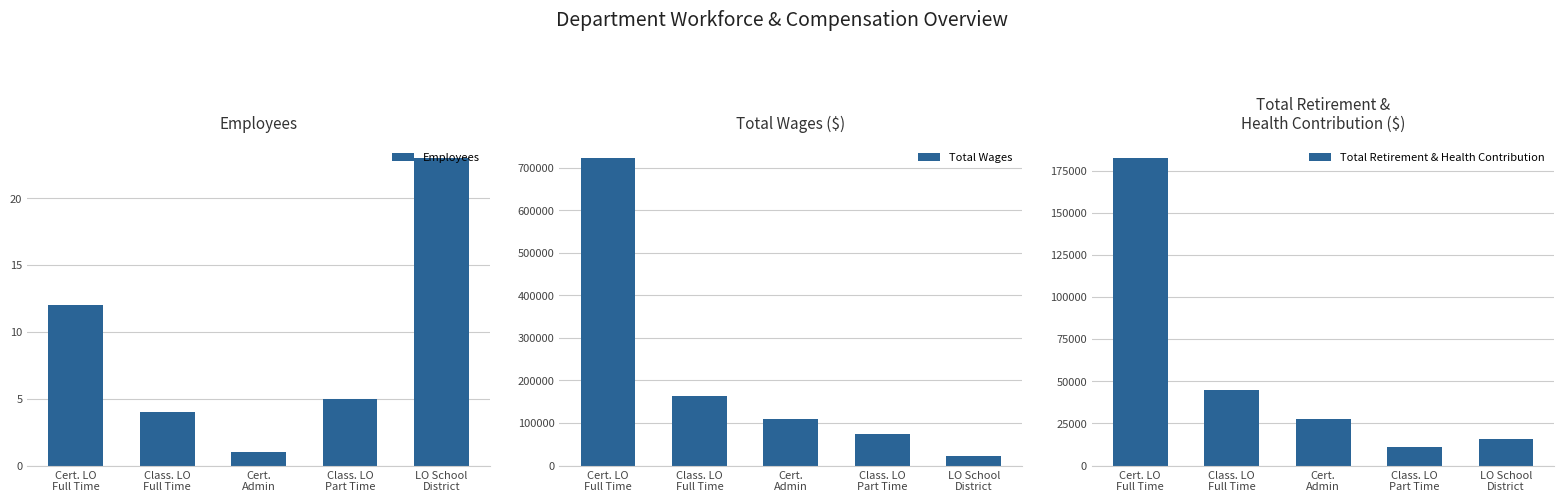

At which category is the sum across all series the highest?

Cert. LO
Full Time